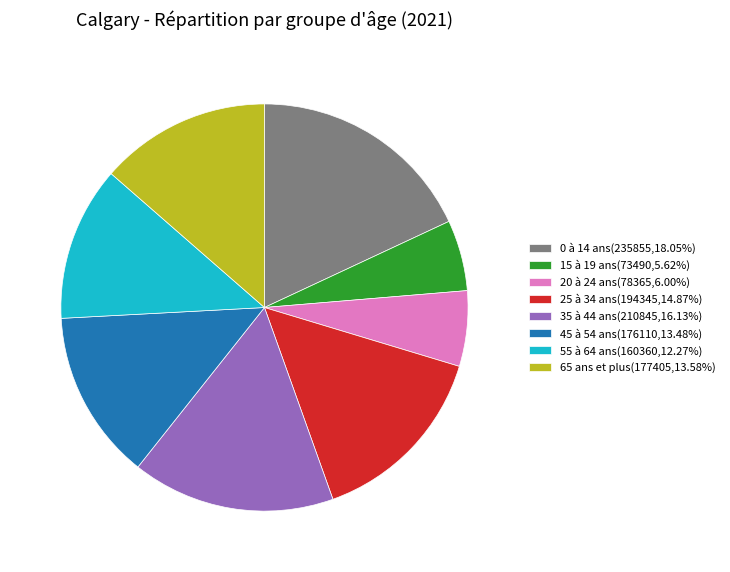

Approximately how many times larger is the value at 15 à 19 ans(73490,5.62%) compared to 55 à 64 ans(160360,12.27%)?

0.5